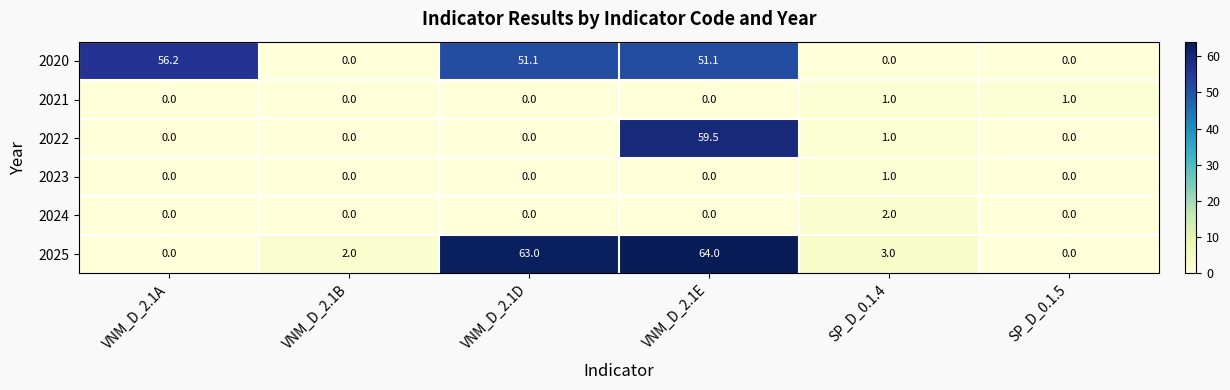

At which category is the sum across all series the highest?

VNM_D_2.1E